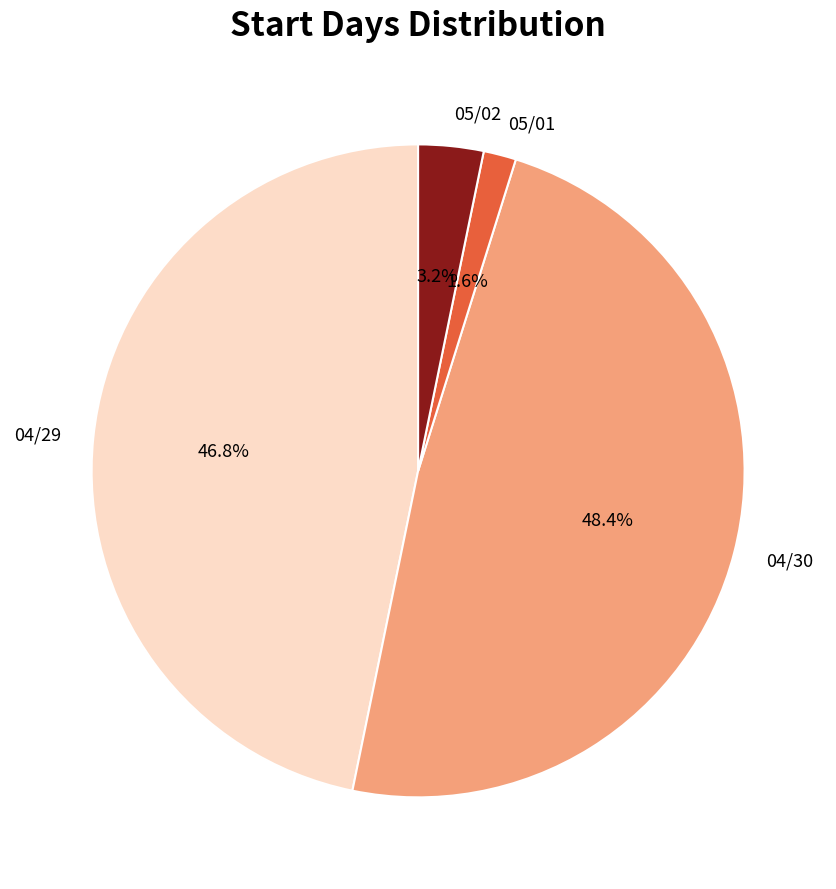

Which slice is the smallest?

05/01